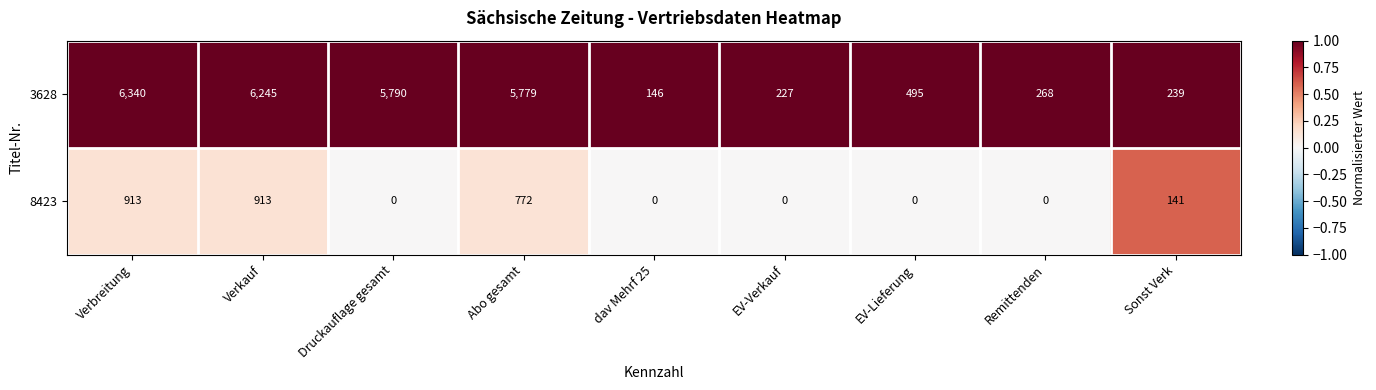

What is the greatest value displayed?

6340